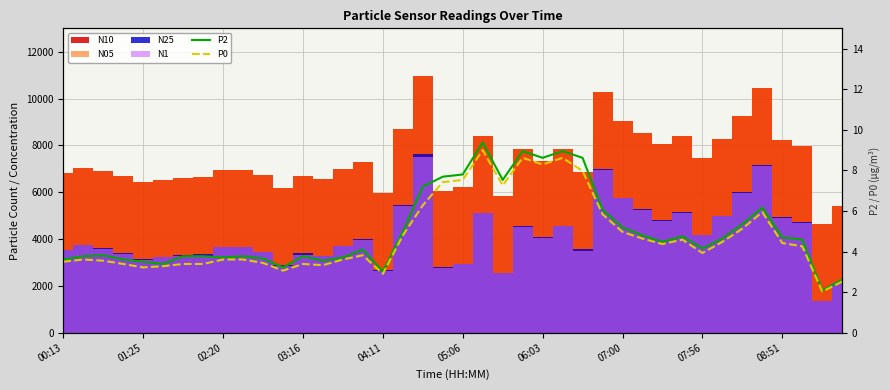

At which category is the sum across all series the highest?

21